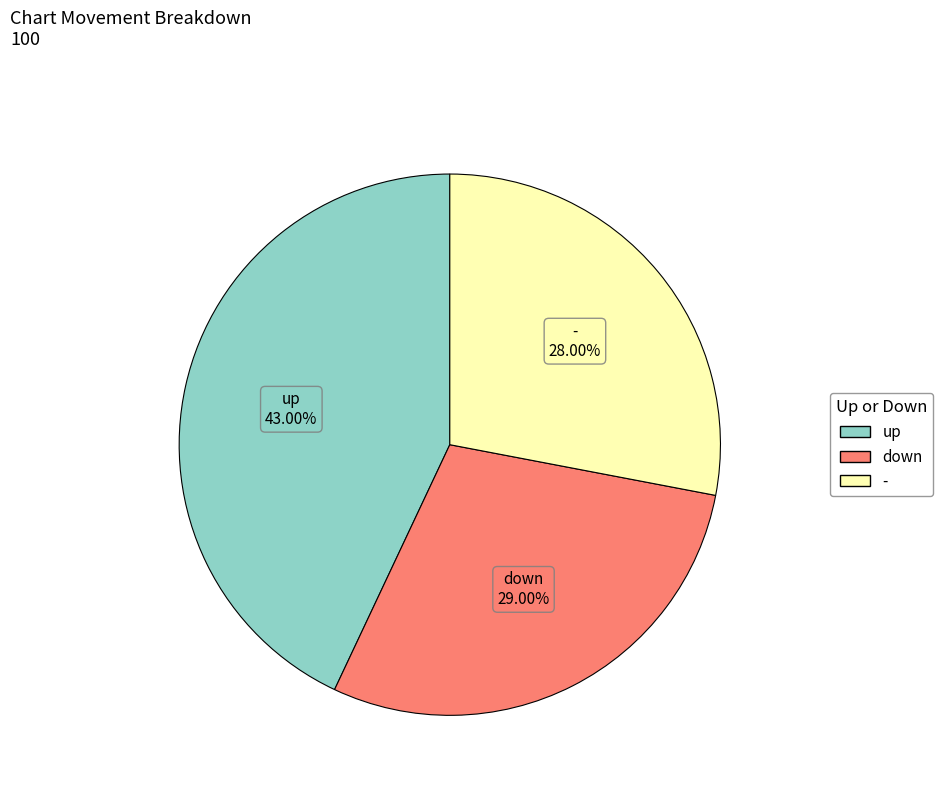

To the nearest percent, what portion does up represent?

43%